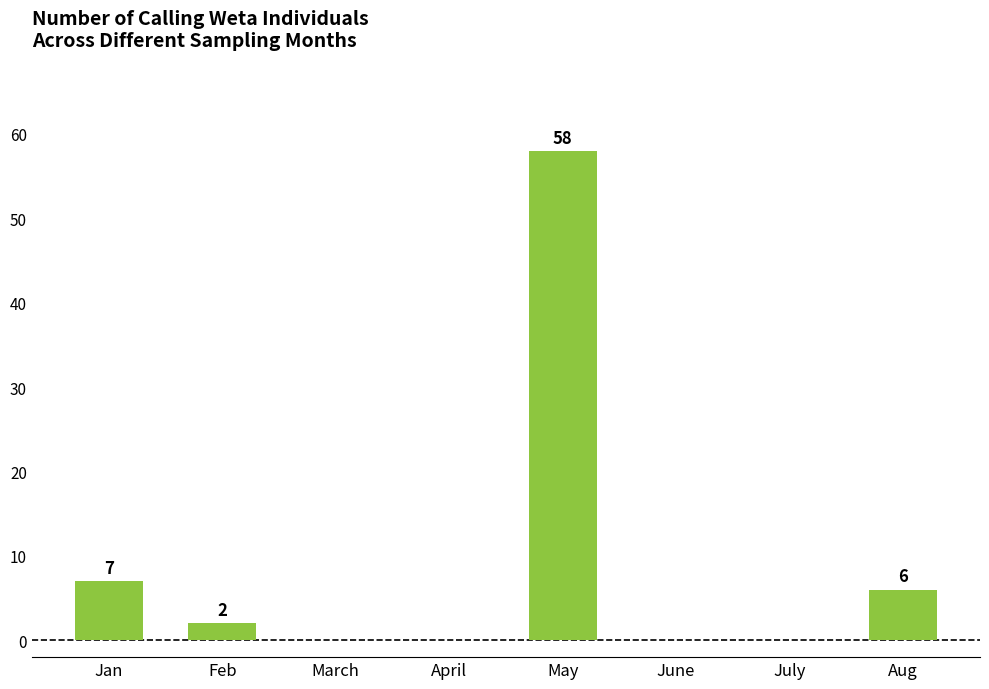

Count the number of data series in this chart.

1